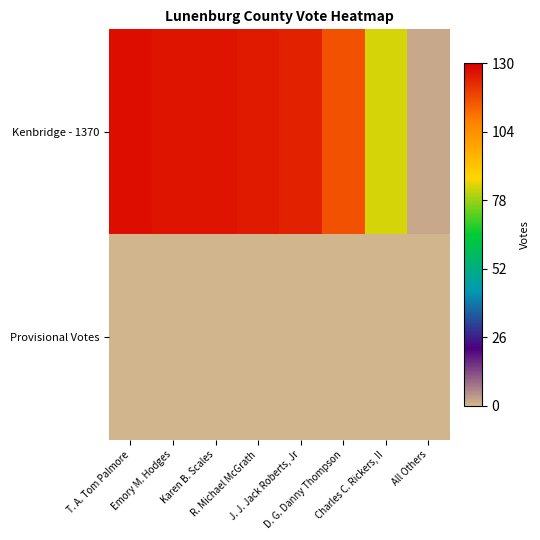

Reading right to left, transcribe all the data shown in this chart.

Kenbridge - 1370: All Others=2	Charles C. Rickers, II=83	D. G. Danny Thompson=116	J. J. Jack Roberts, Jr=124	R. Michael McGrath=125	Karen B. Scales=126	Emory M. Hodges=126	T. A. Tom Palmore=127
Provisional Votes: All Others=0	Charles C. Rickers, II=0	D. G. Danny Thompson=0	J. J. Jack Roberts, Jr=0	R. Michael McGrath=0	Karen B. Scales=0	Emory M. Hodges=0	T. A. Tom Palmore=0